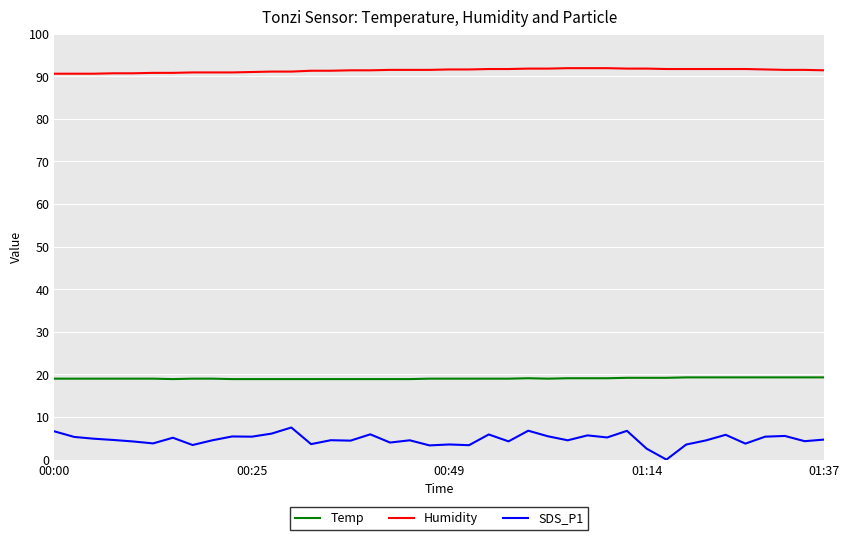

Which series has the widest spread of values?

SDS_P1